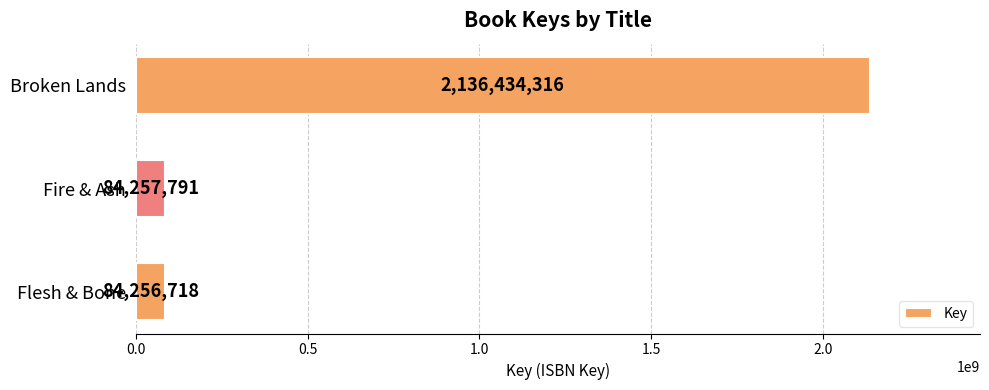

Does the chart contain stacked bars?

No